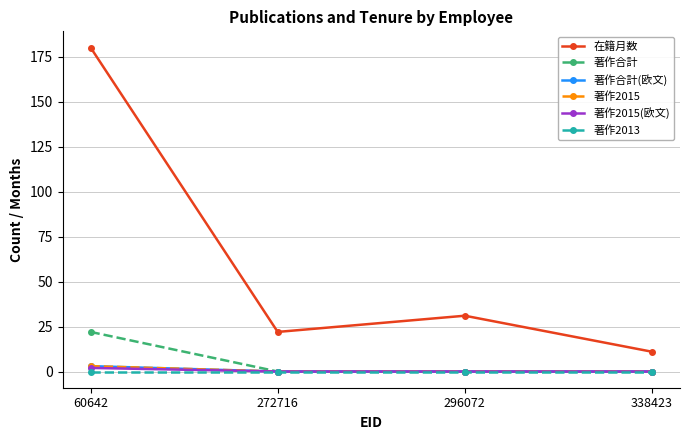

Does the chart have visible grid lines?

Yes